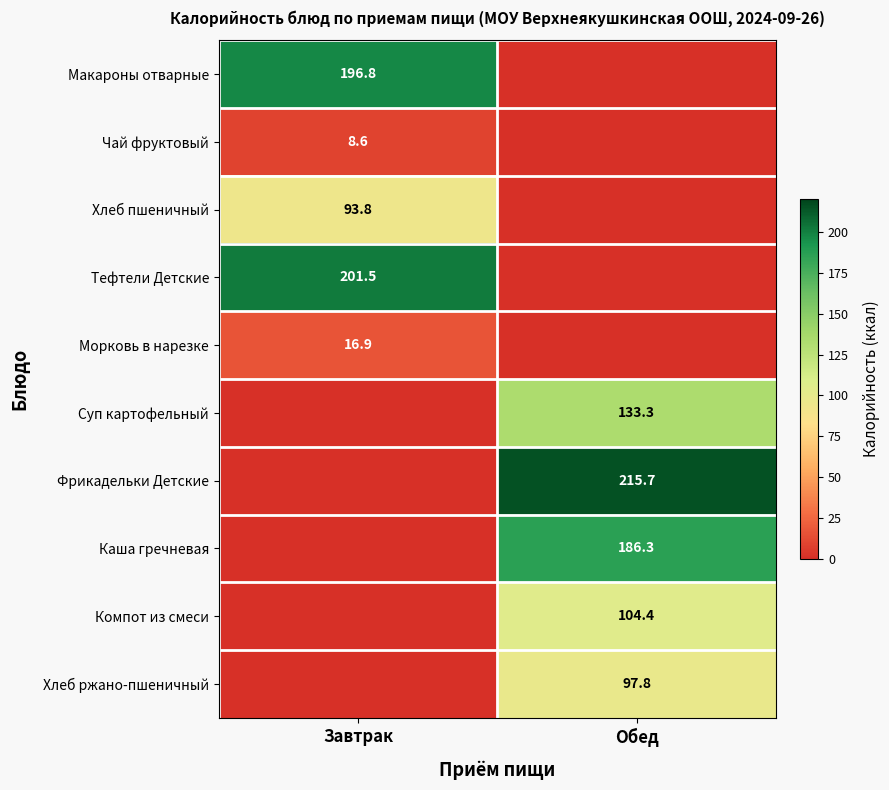

True or false: Фрикадельки Детские has a value of 215.7 at Обед.

True